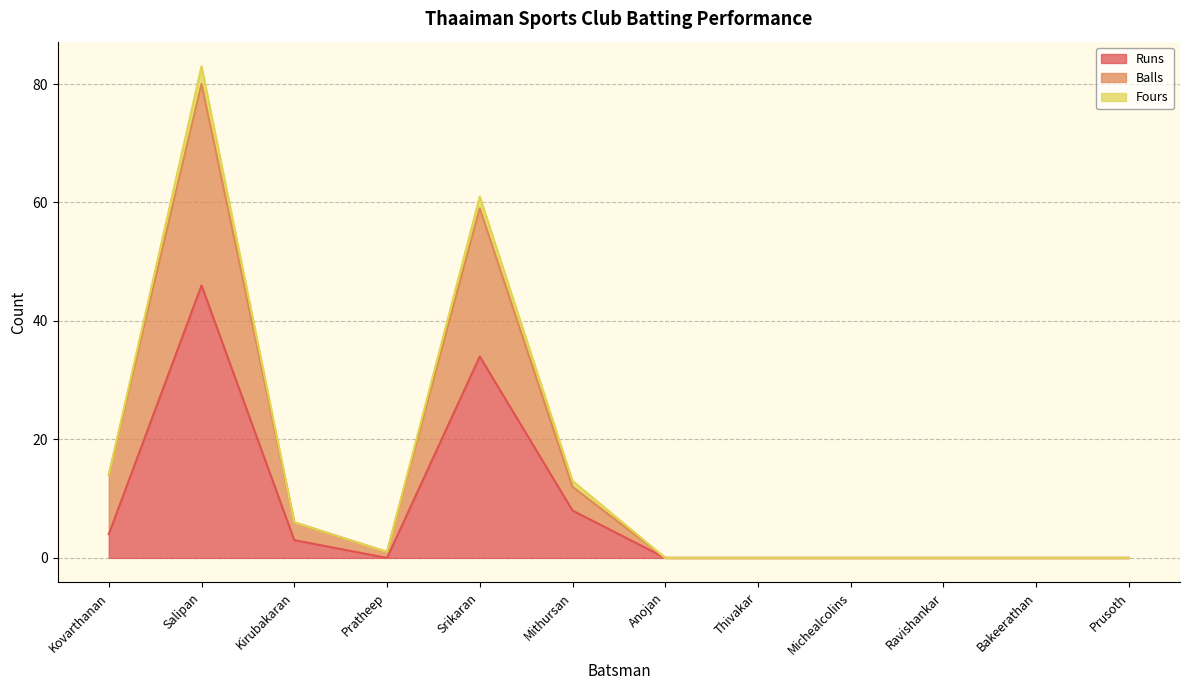

How many positive values does the Balls series have?

6